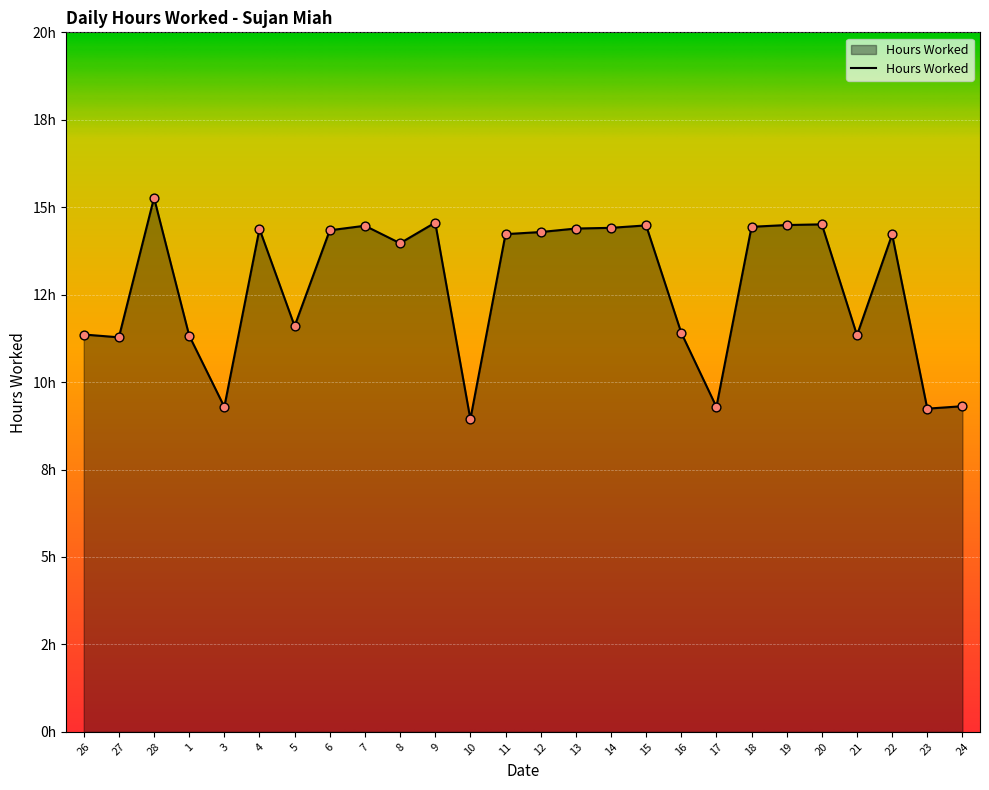

Is this an area chart (filled region under the line)?

Yes